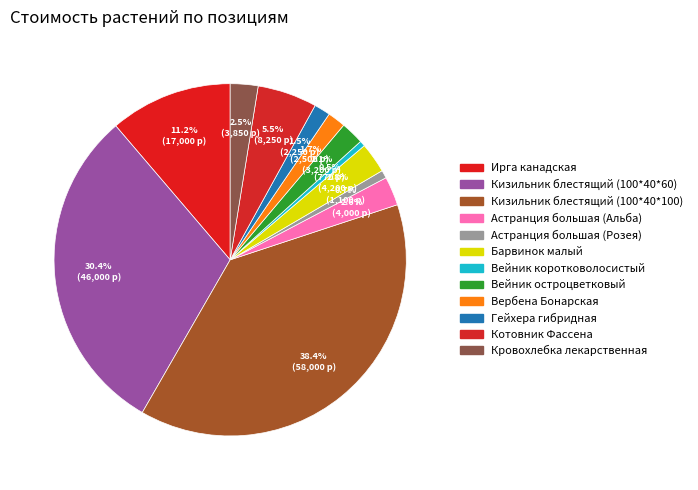

Is there any slice that represents more than half of the pie?

No